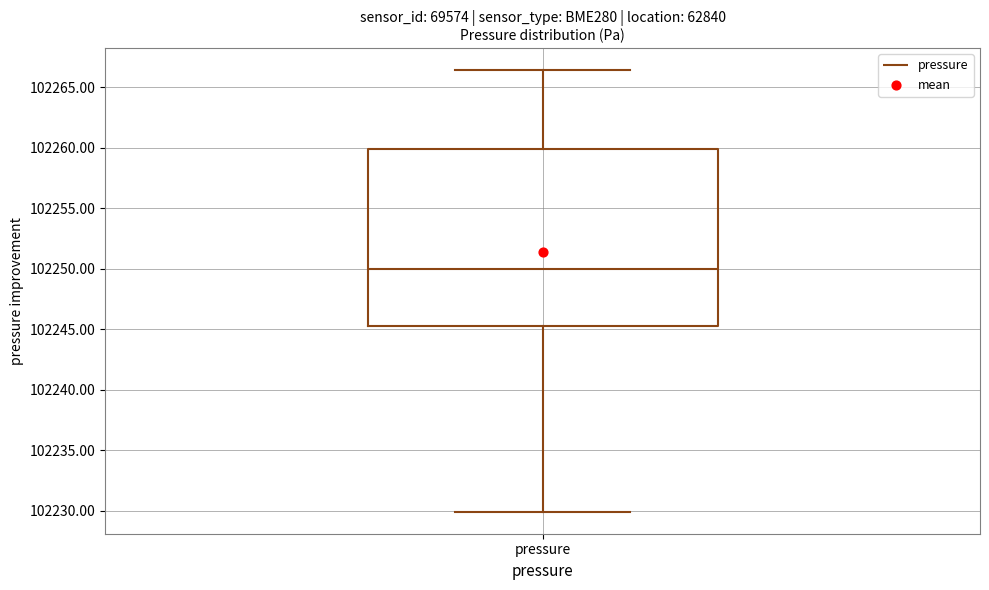

Read this box plot against the y-axis: the position of the median line, the range covered by the box, and the ends of both whiskers. The values are not printed on the chart, so give them approximately, as read against the axis.

median 102250.0, box 102245.5 to 102260.0, whiskers 102230.0 to 102266.5